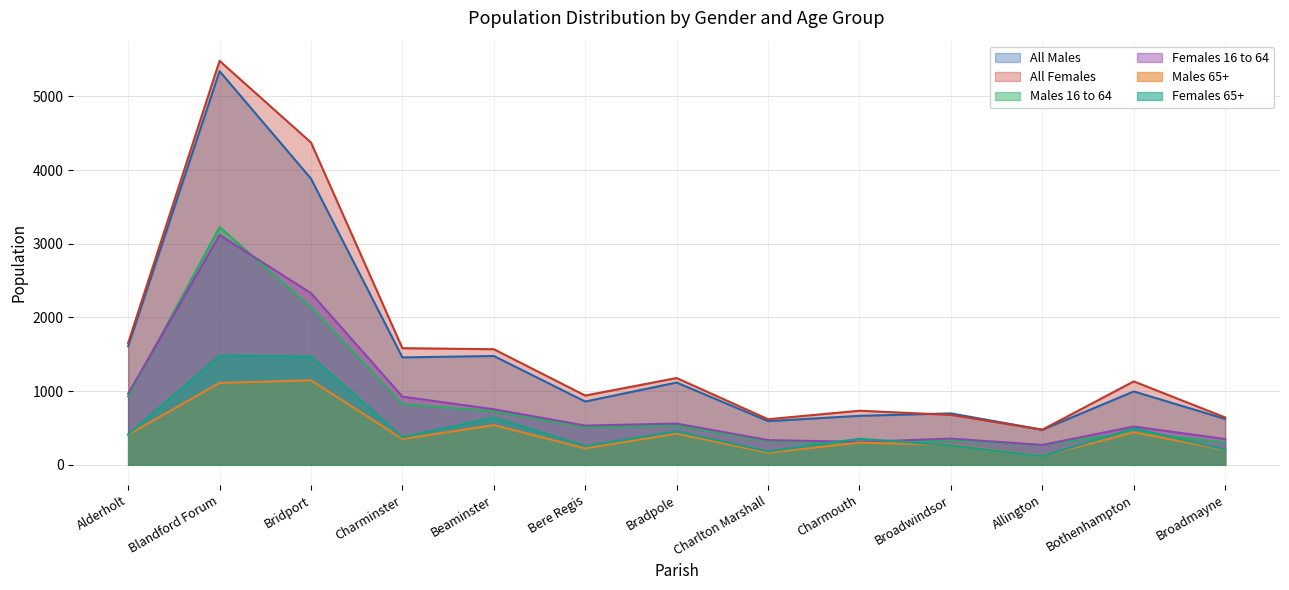

What is the label of the 1st point from the right?

Broadmayne